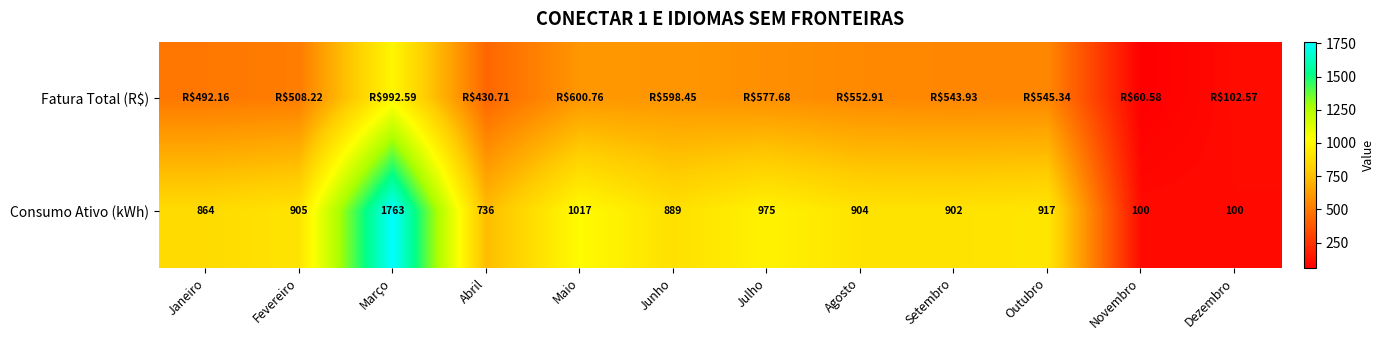

At which label does Consumo Ativo (kWh) first exceed 904?

Fevereiro